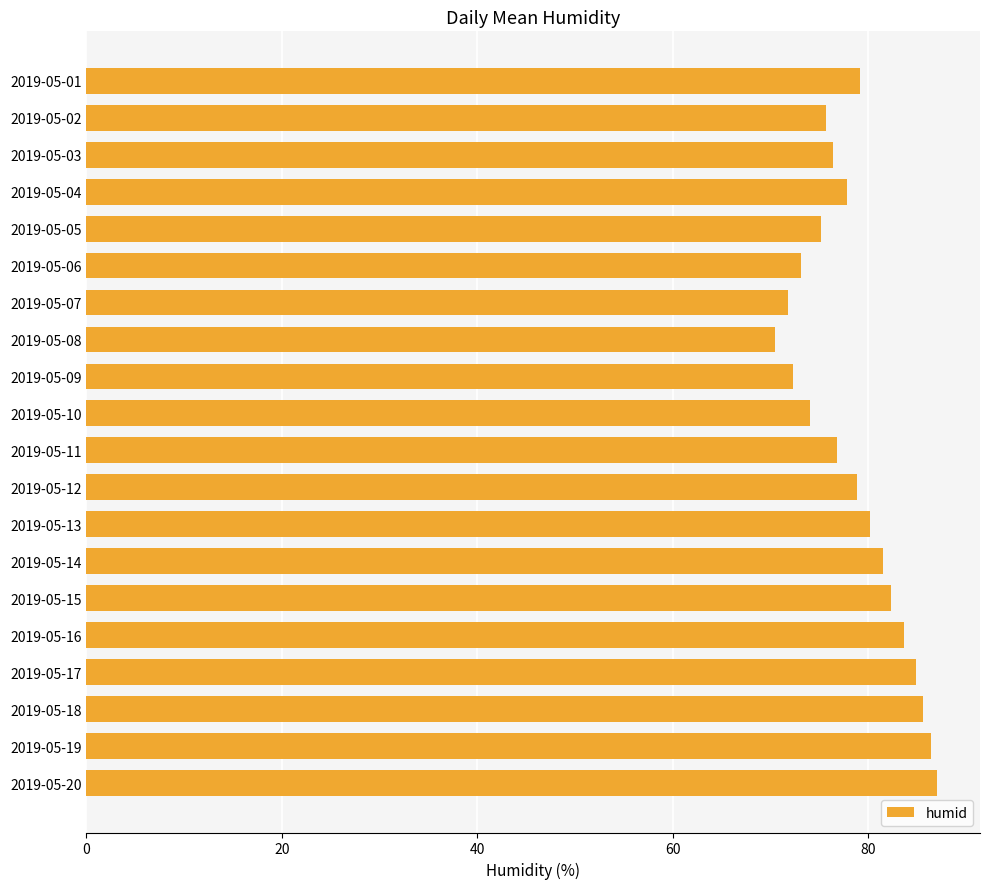

True or false: the data shows 23.4 at 2019-05-11.

False